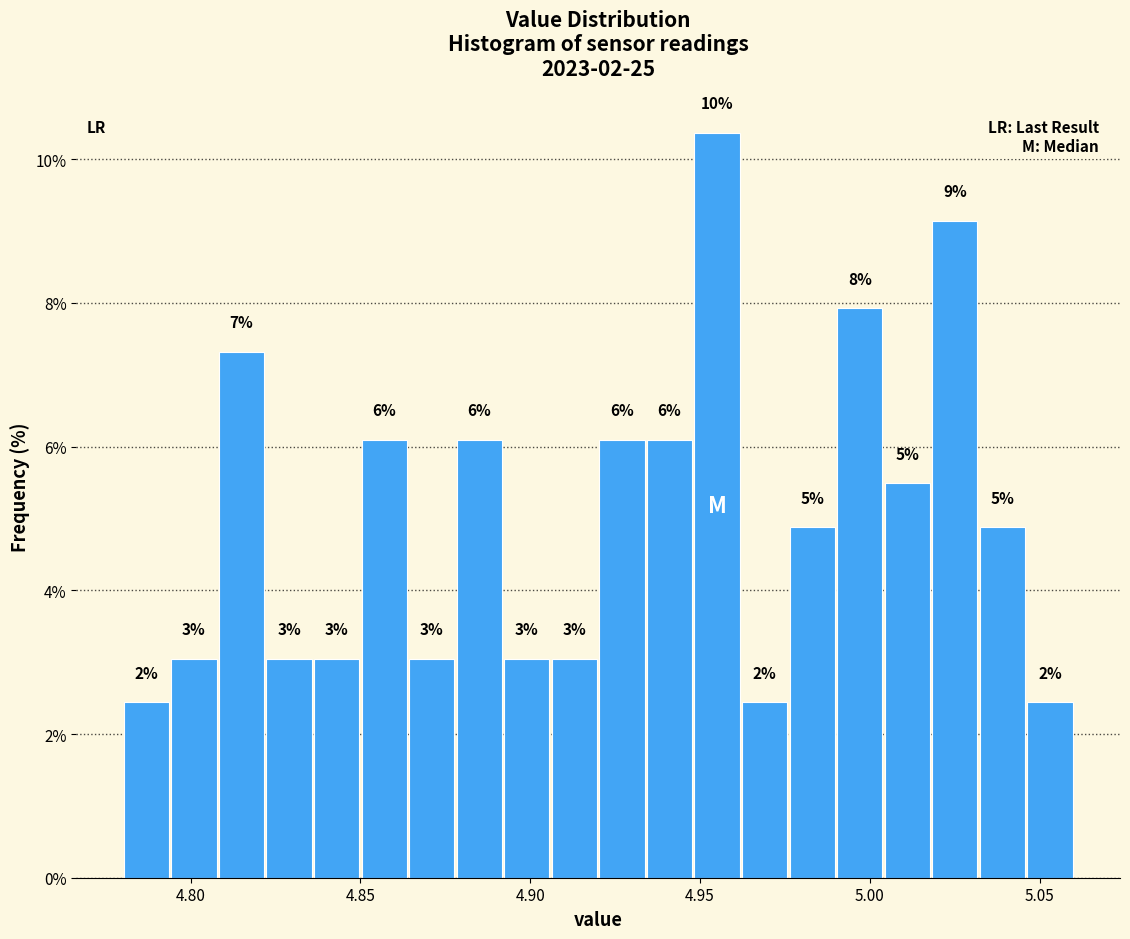

Read against the x-axis, roughly where is the centre of the tallest bar?

4.955